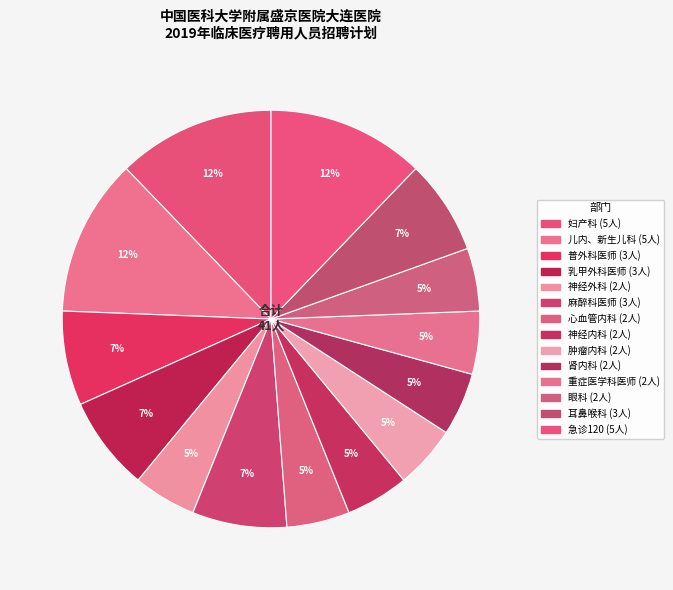

How many slices are in this pie chart?

14